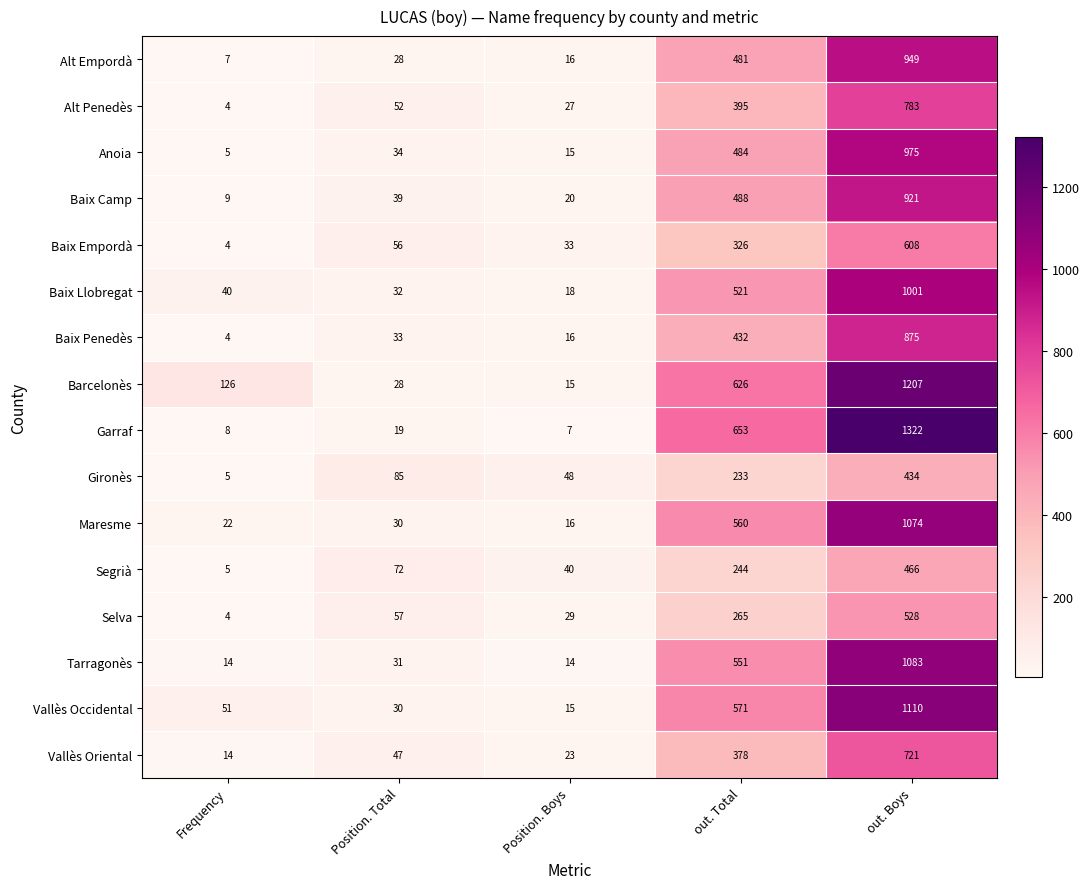

The Anoia series shows 8 at Position. Boys. True or false?

False